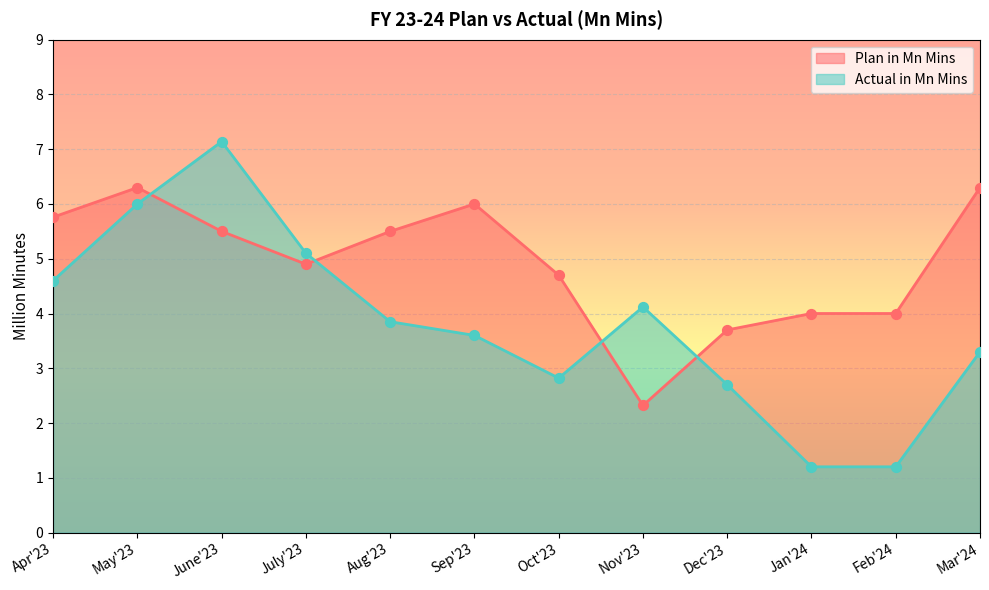

What are all the series names shown in the legend?

Plan in Mn Mins, Actual in Mn Mins